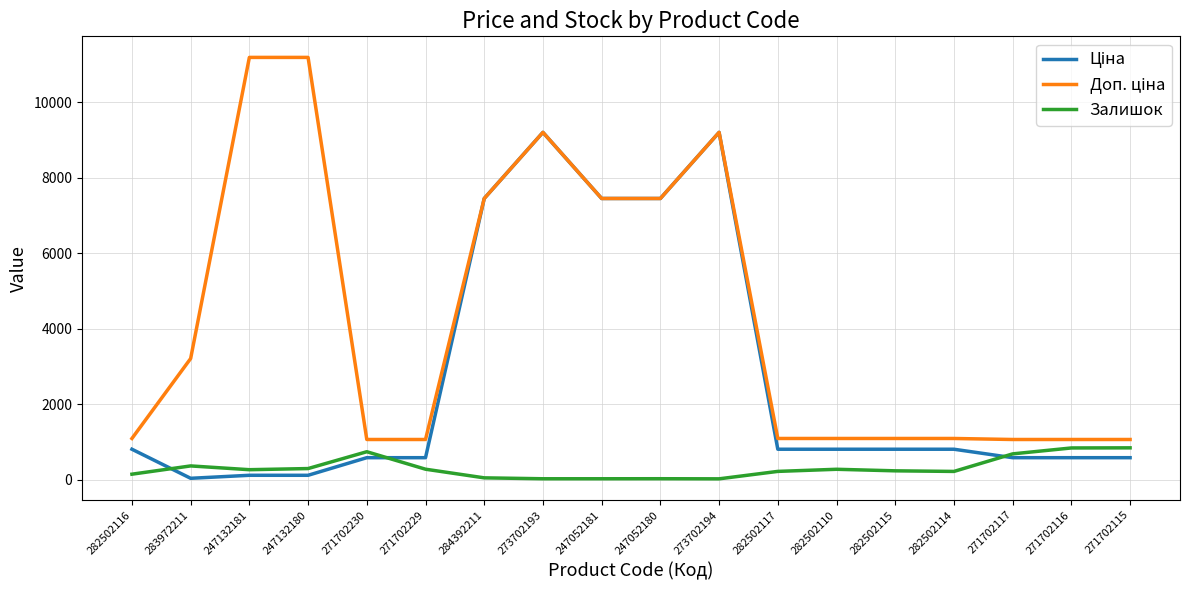

What is the difference between the highest and lowest values at 284392211?

7400.6